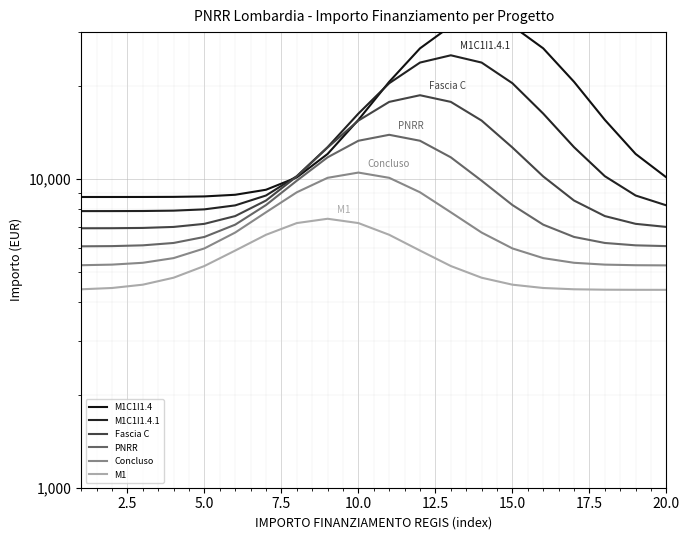

Which series has the widest spread of values?

M1C1I1.4